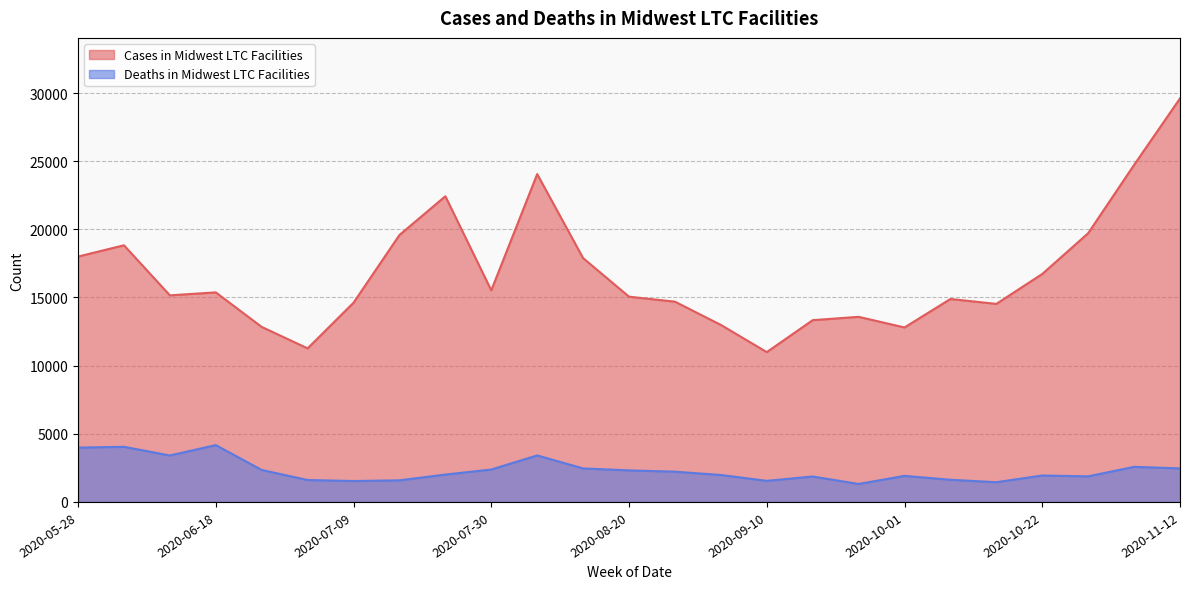

True or false: Cases in Midwest LTC Facilities and Deaths in Midwest LTC Facilities cross at least once.

False